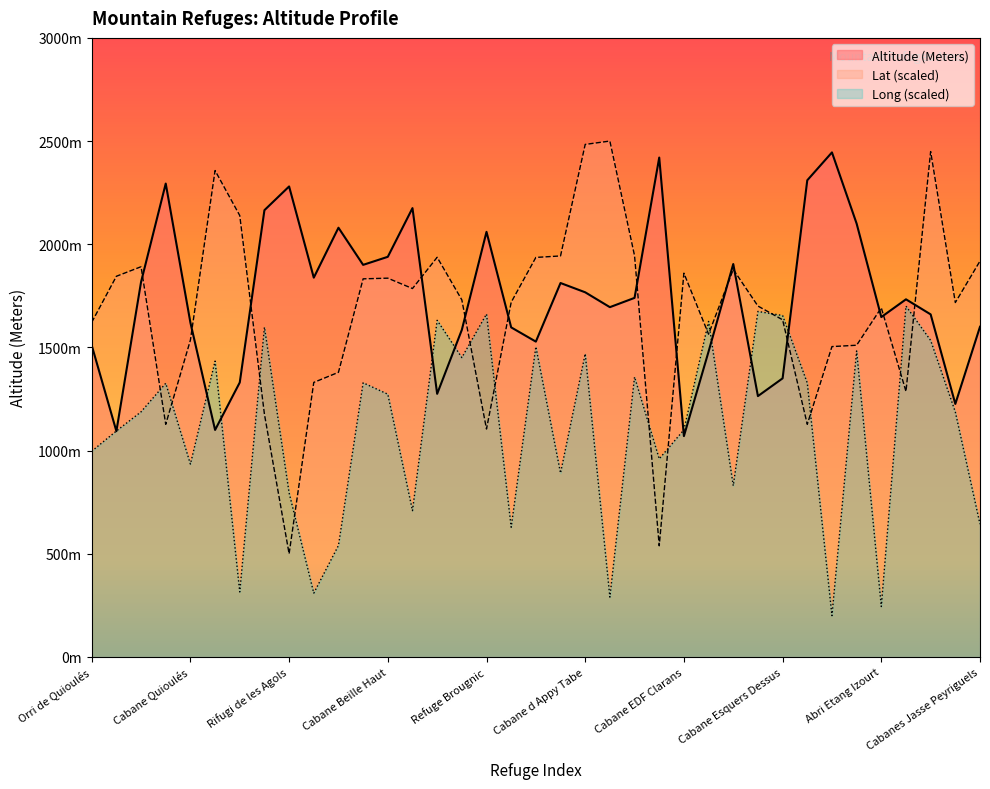

Does the chart have visible grid lines?

No